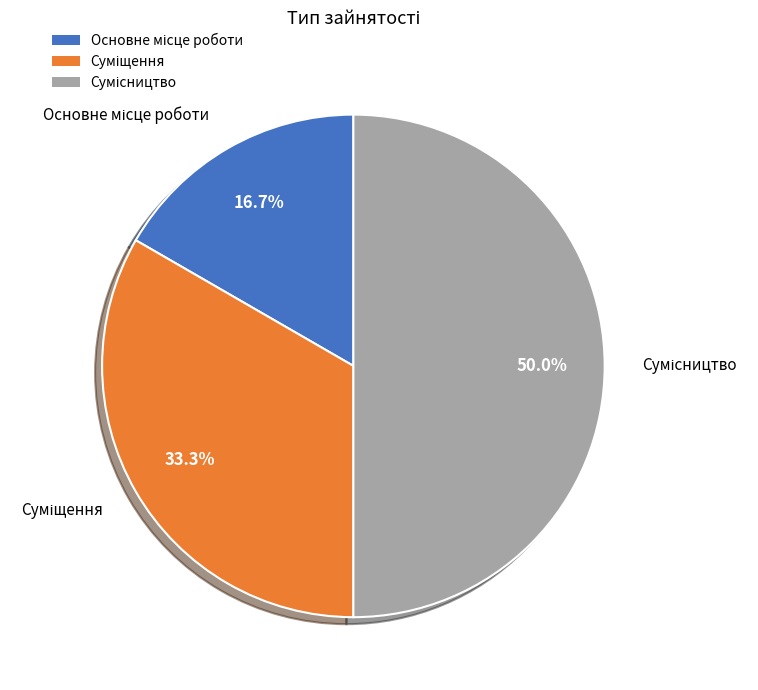

Does Суміщення account for over 50% of the chart?

No